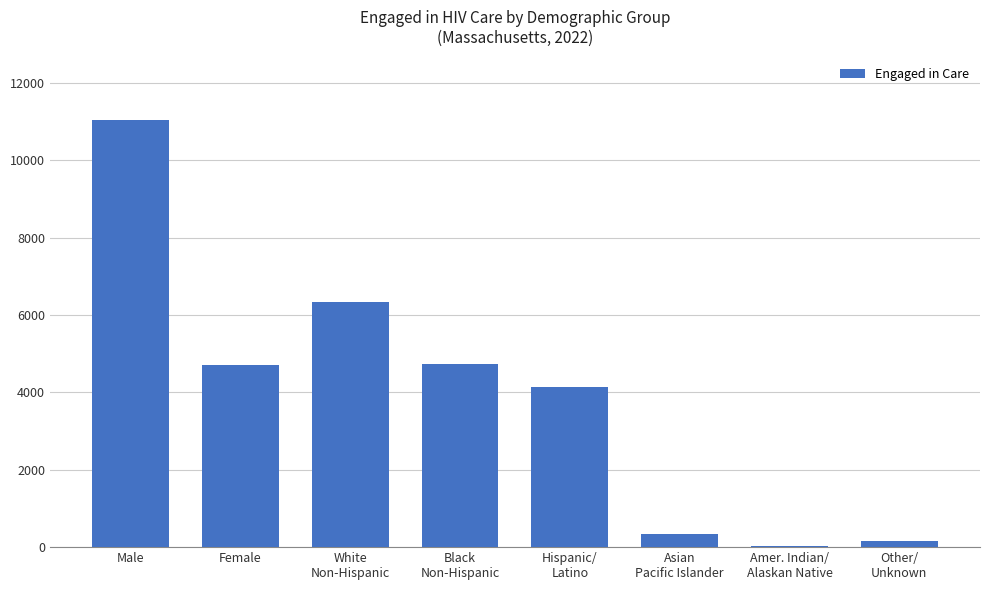

Is it true that the value at Male is 16290?

False